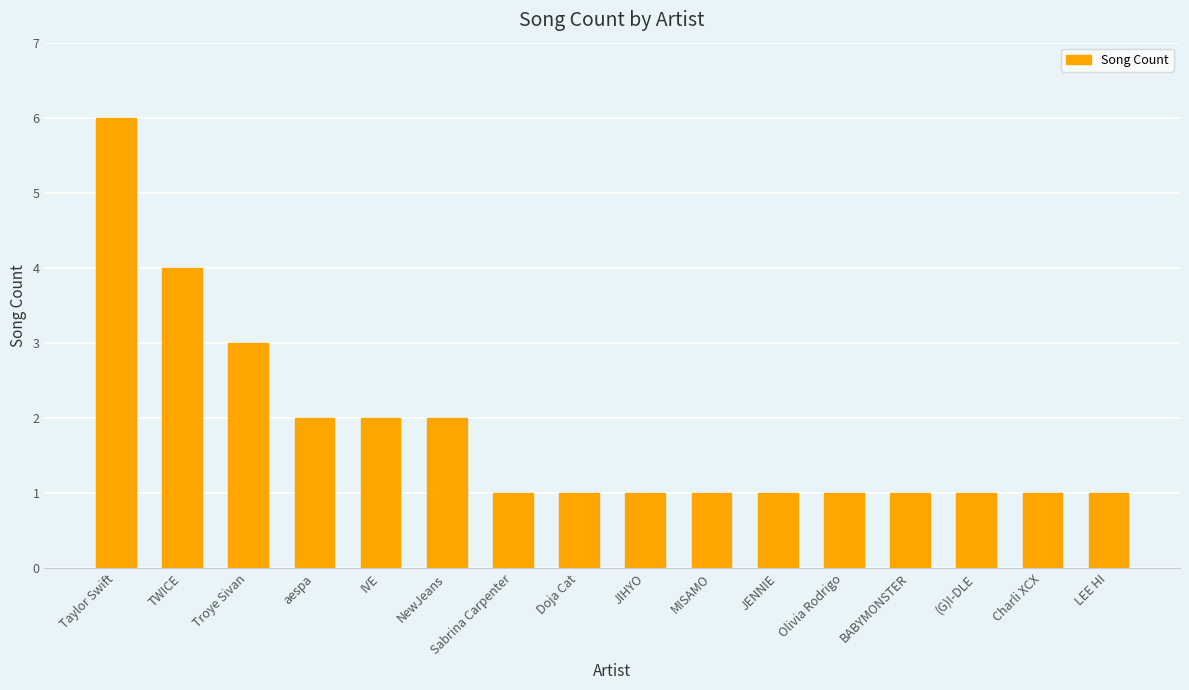

What is the change in value from TWICE to JIHYO?

-3